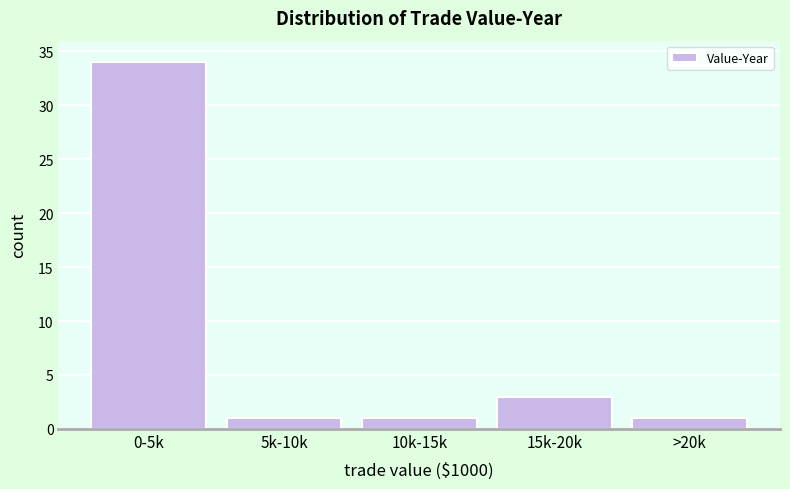

Reading left to right, transcribe all the data shown in this chart.

34	1	1	3	1